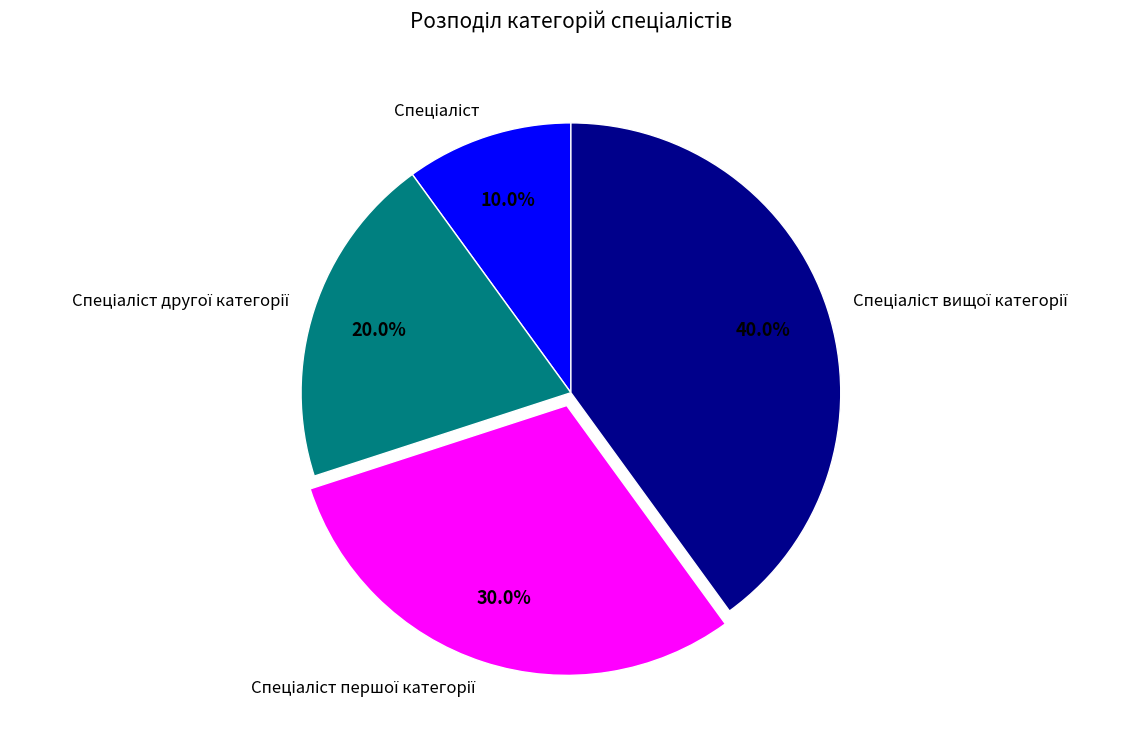

Is there a majority slice in this chart?

No